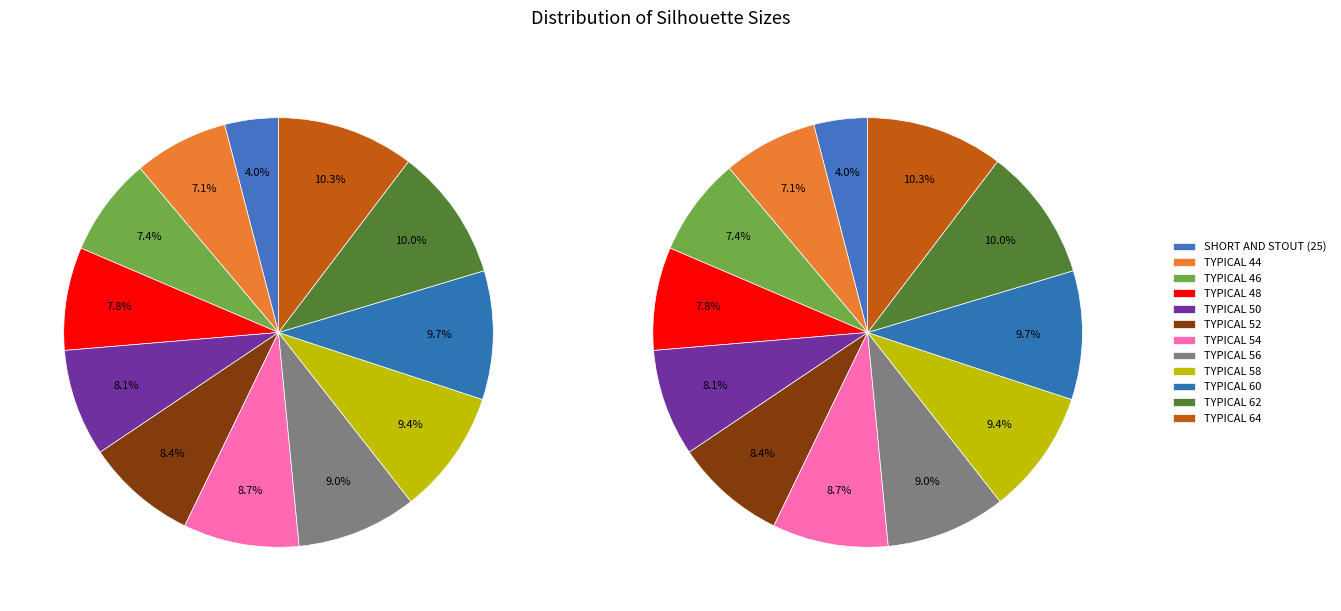

Rank the categories by value from lowest to highest.

SHORT AND STOUT (25), TYPICAL 44, TYPICAL 46, TYPICAL 48, TYPICAL 50, TYPICAL 52, TYPICAL 54, TYPICAL 56, TYPICAL 58, TYPICAL 60, TYPICAL 62, TYPICAL 64